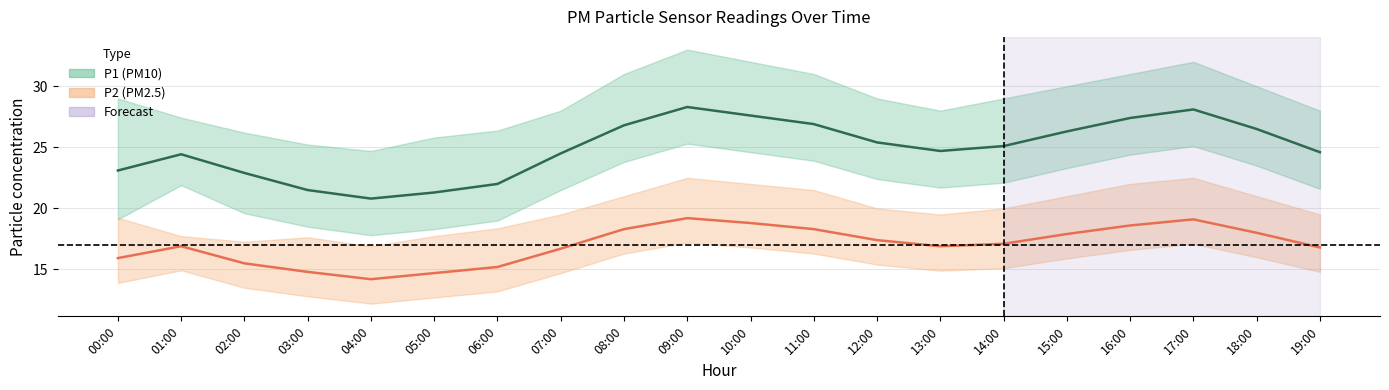

Count the number of categories in the chart.

20